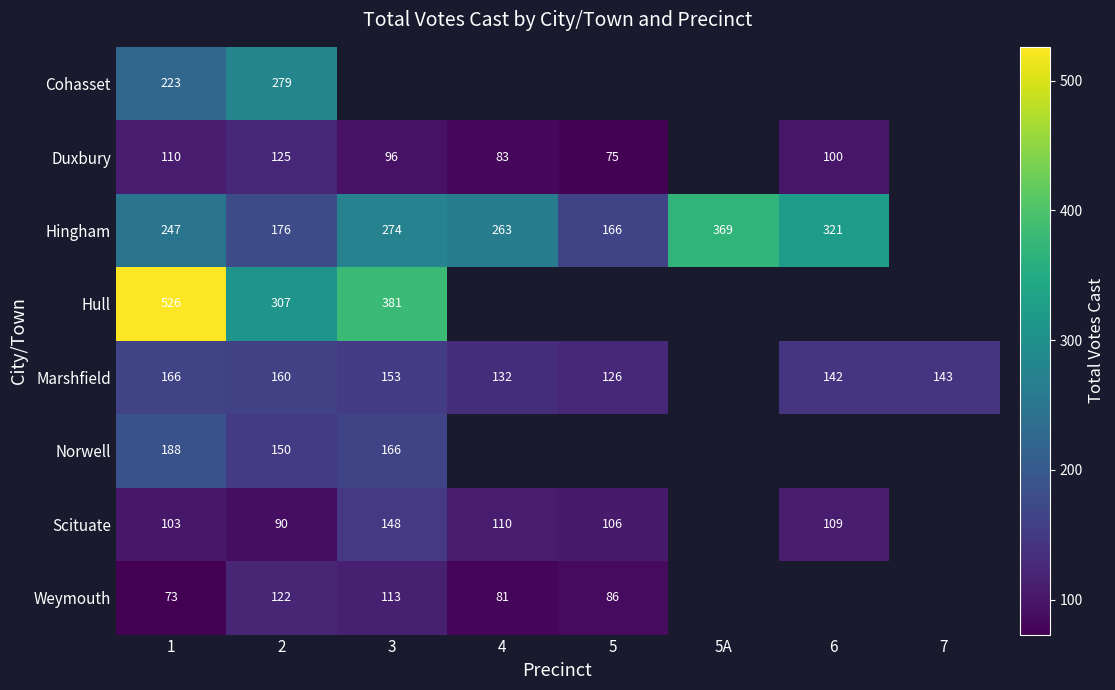

Which has a higher value, 7 or 2?

2